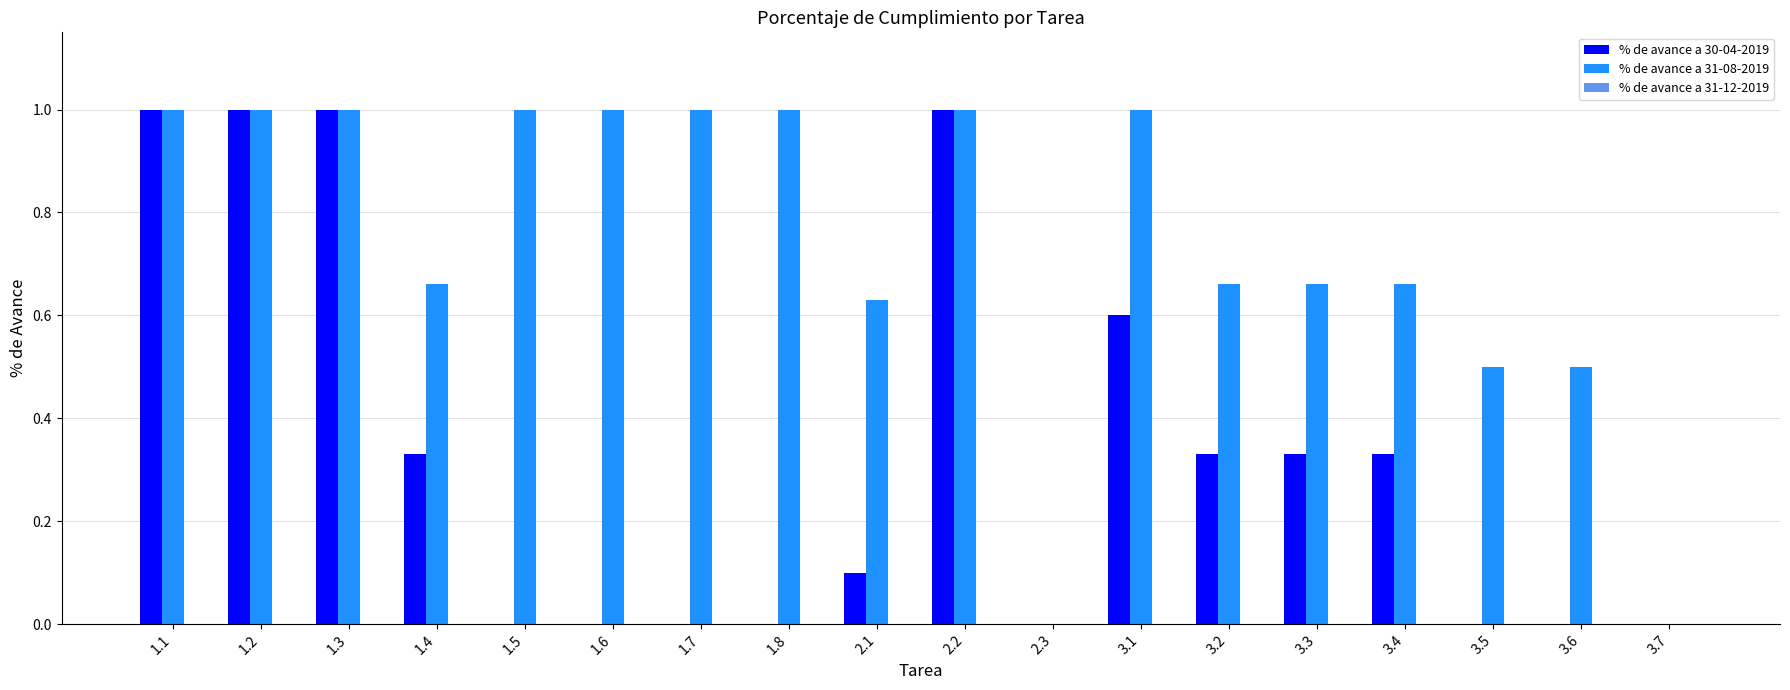

Count the number of data series in this chart.

2